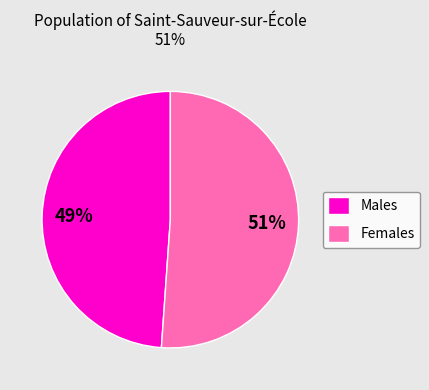

Approximately how many times larger is the value at Females compared to Males?

1.0